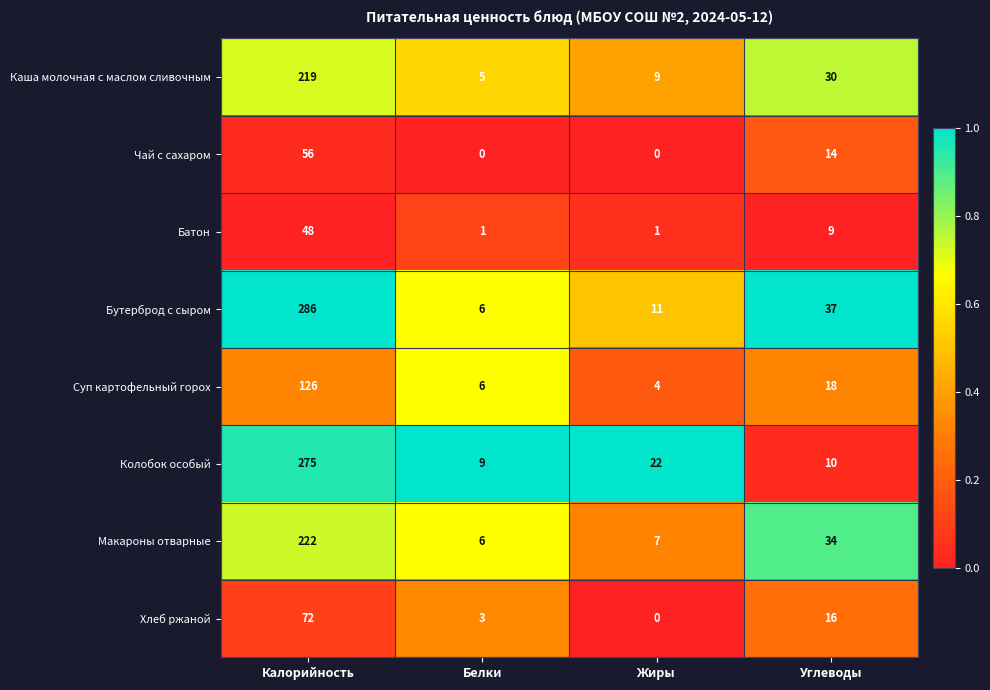

List the series in order of their peak value, highest first.

Бутерброд с сыром, Колобок особый, Макароны отварные, Каша молочная с маслом сливочным, Суп картофельный горох, Хлеб ржаной, Чай с сахаром, Батон